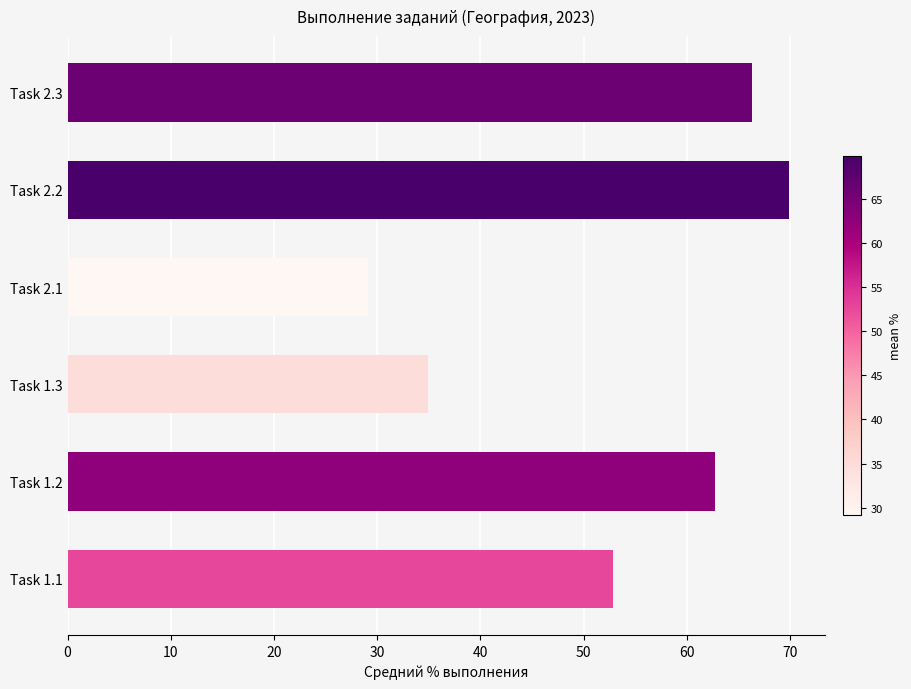

What is the ratio of the value at Task 1.3 to the value at Task 1.2?

0.6